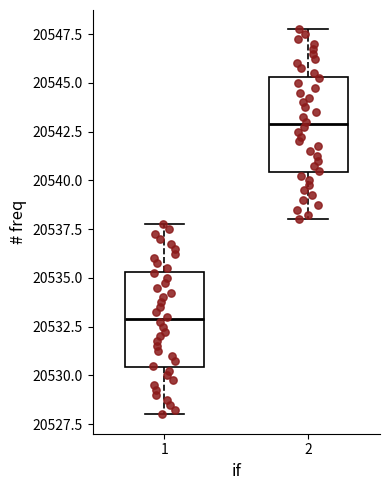

Reading left to right, read every box against the y-axis: the position of its median line, the range the box covers, and the ends of its whiskers. The values are not printed on the chart, so give them approximately, as read against the axis.

1: median 20533.0, box 20530.5 to 20535.5, whiskers 20528.0 to 20538.0
2: median 20543.0, box 20540.5 to 20545.5, whiskers 20538.0 to 20548.0